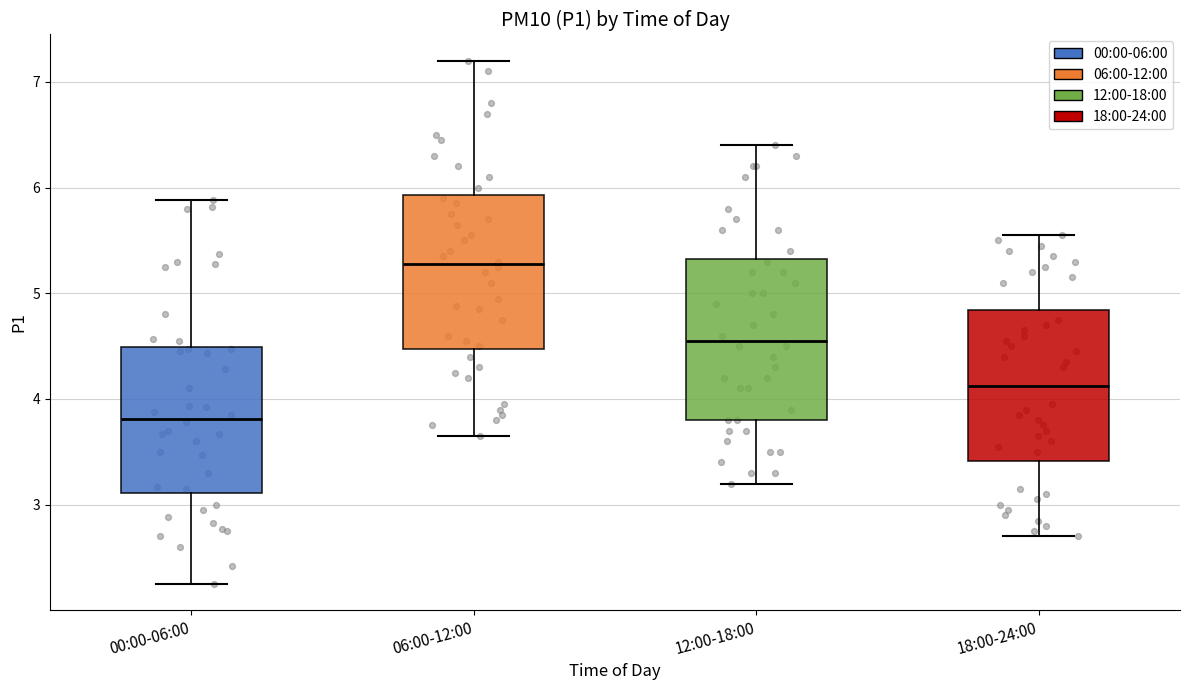

Reading left to right, transcribe this box plot: for each box, give where its median line is, the range the box spans, and where its two whiskers end, as read against the y-axis. The values are not printed on the chart, so give them approximately, as read against the axis.

00:00-06:00: median 3.8, box 3.1 to 4.5, whiskers 2.3 to 5.9
06:00-12:00: median 5.3, box 4.5 to 5.9, whiskers 3.7 to 7.2
12:00-18:00: median 4.6, box 3.8 to 5.3, whiskers 3.2 to 6.4
18:00-24:00: median 4.1, box 3.4 to 4.8, whiskers 2.7 to 5.6